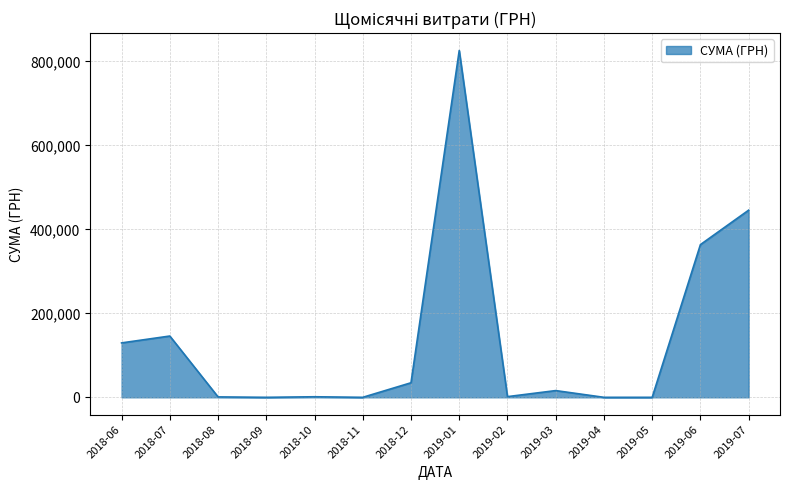

Is it true that the value at 2018-12 is 34667.6?

True